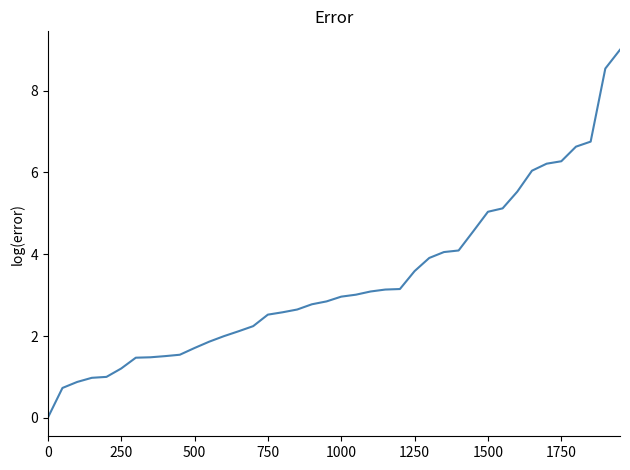

What is the average value?

3.4